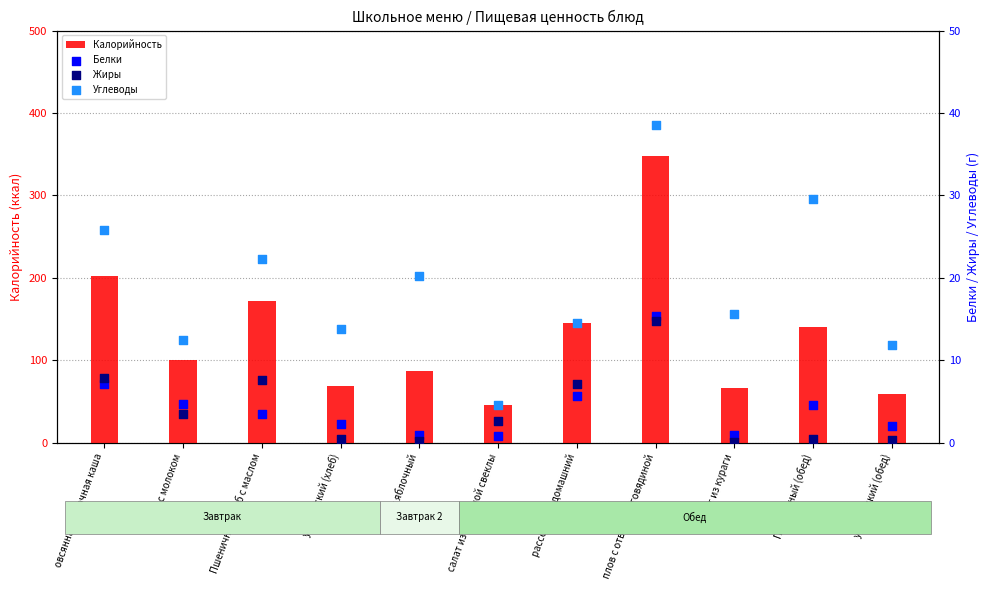

Is the value of Белки at компот из кураги greater than the value of Жиры at Пшеничный (обед)?

Yes